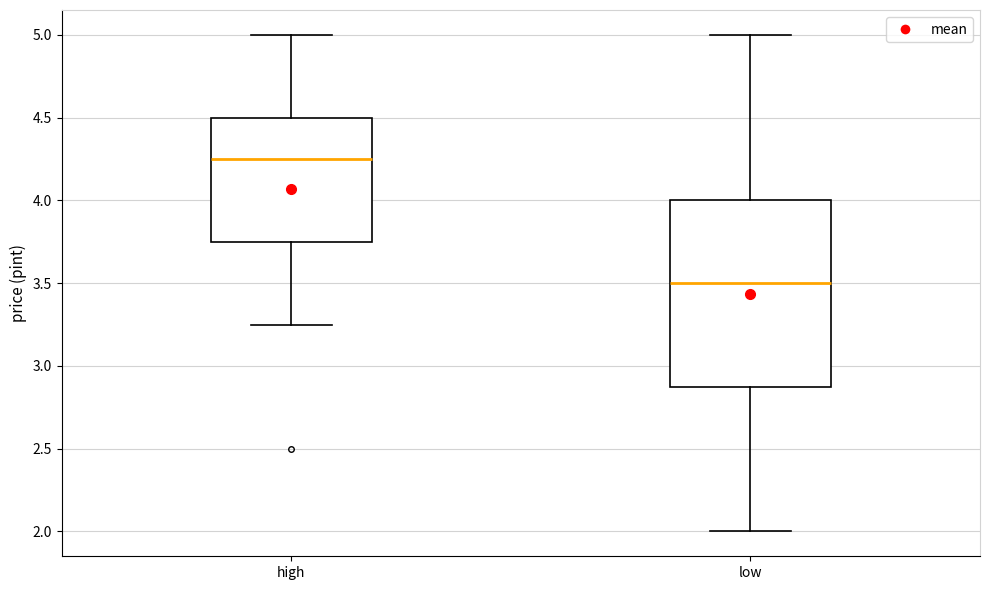

Which box is the tallest, from its lower edge to its upper edge?

low